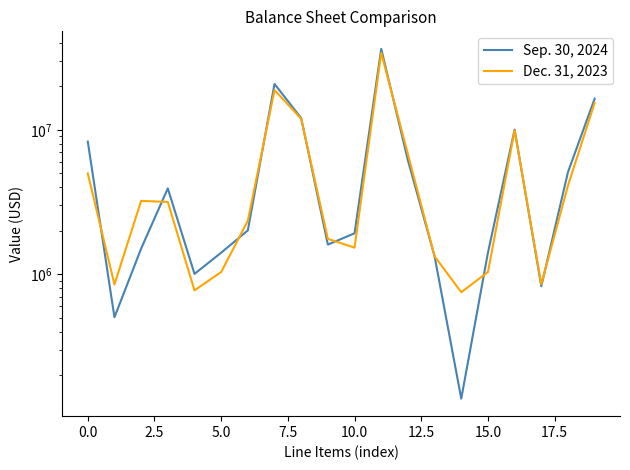

True or false: Dec. 31, 2023 has more than 1 points higher than both neighbors.

True